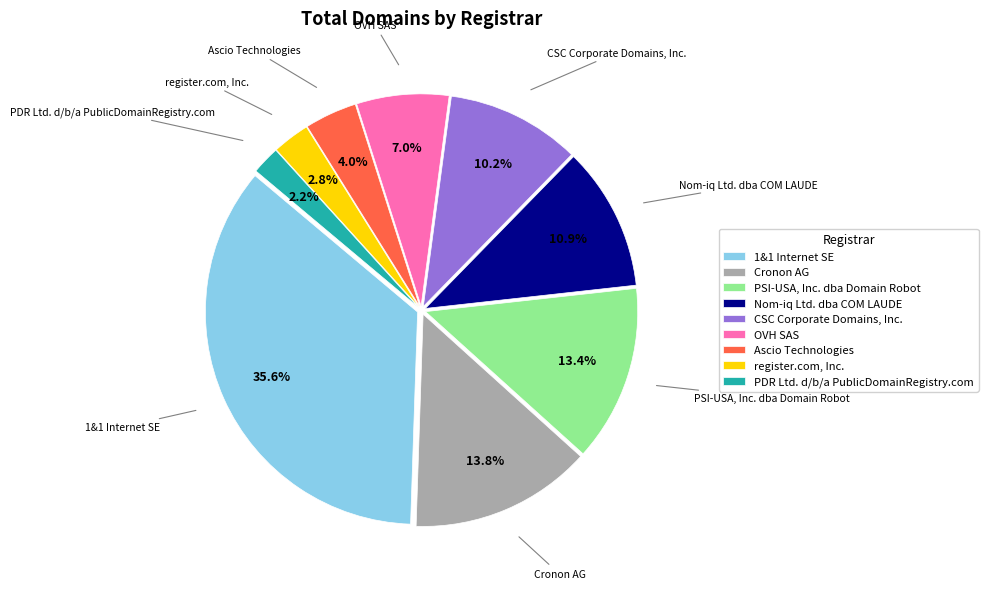

Combined, do PSI-USA, Inc. dba Domain Robot and Ascio Technologies account for over 50%?

No